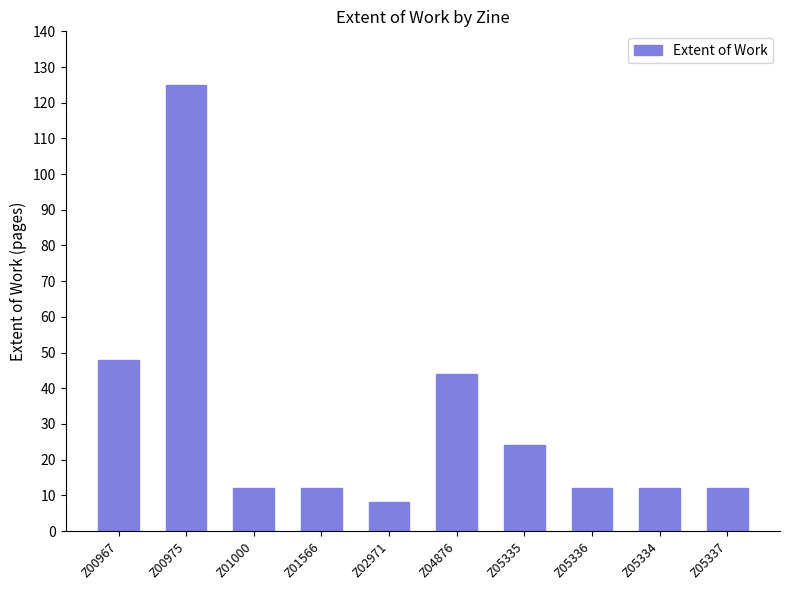

How many bars are there in total?

10